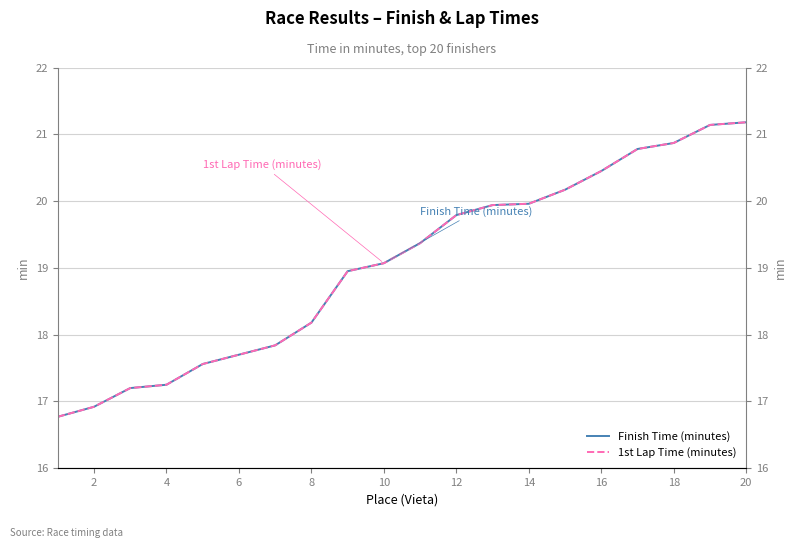

True or false: 1st Lap Time (minutes) has more than 0 interior local peaks.

False